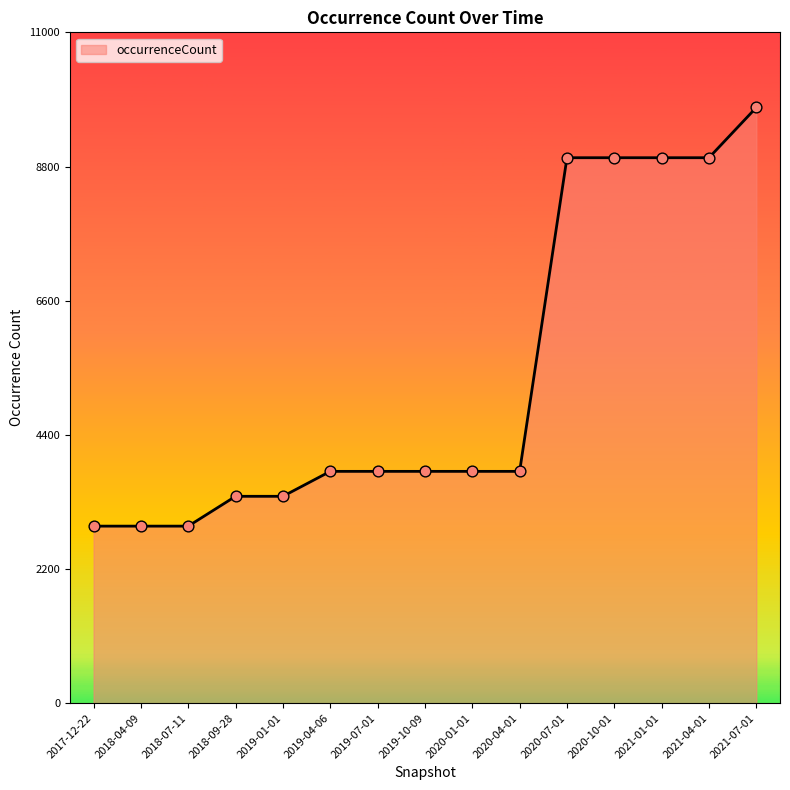

Which has a higher value, 2020-10-01 or 2020-01-01?

2020-10-01